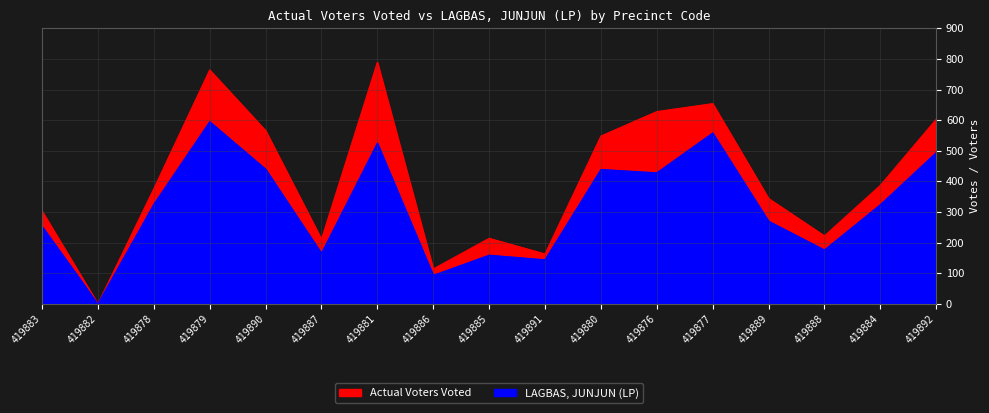

In LAGBAS, JUNJUN (LP), how many points are lower than both neighbors (excluding endpoints)?

6